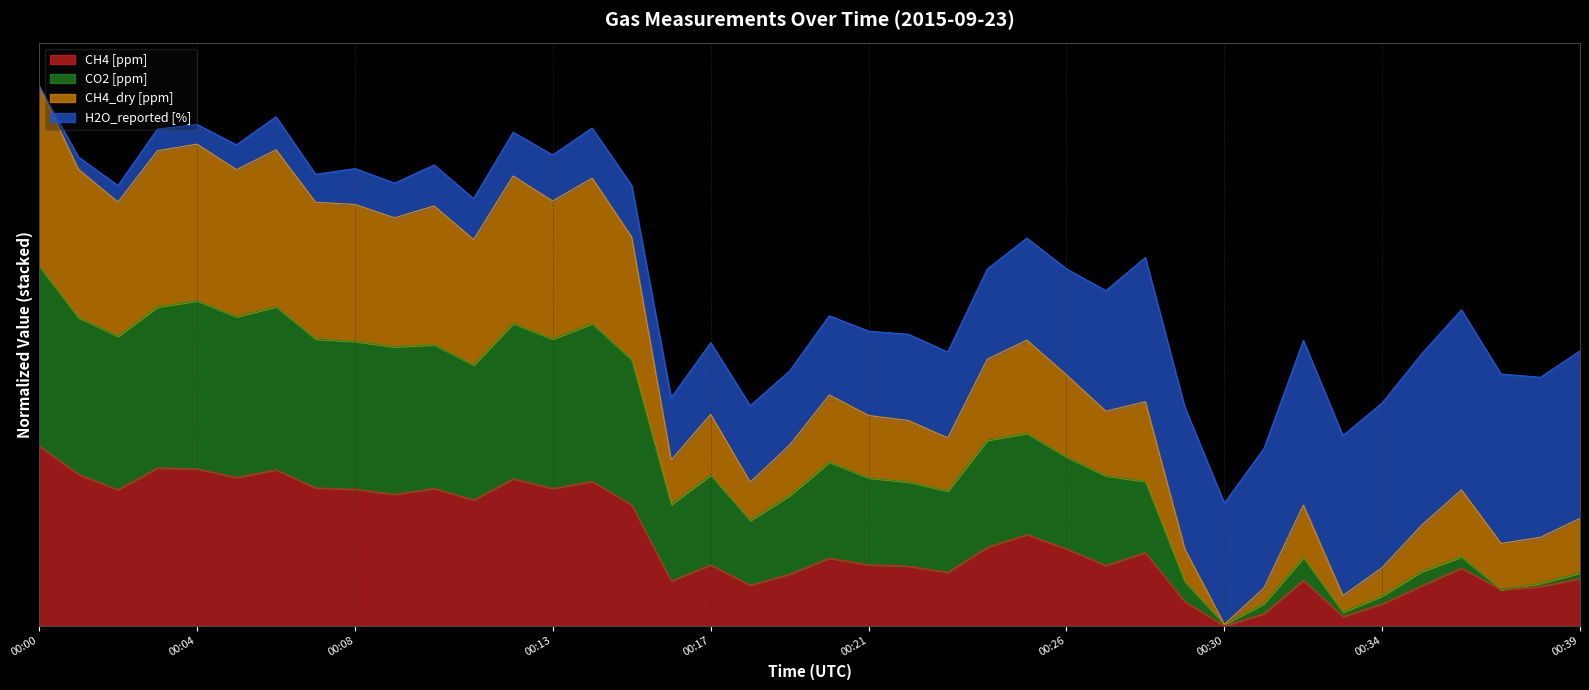

At which label is CH4_dry [ppm] closest to 1?

00:31